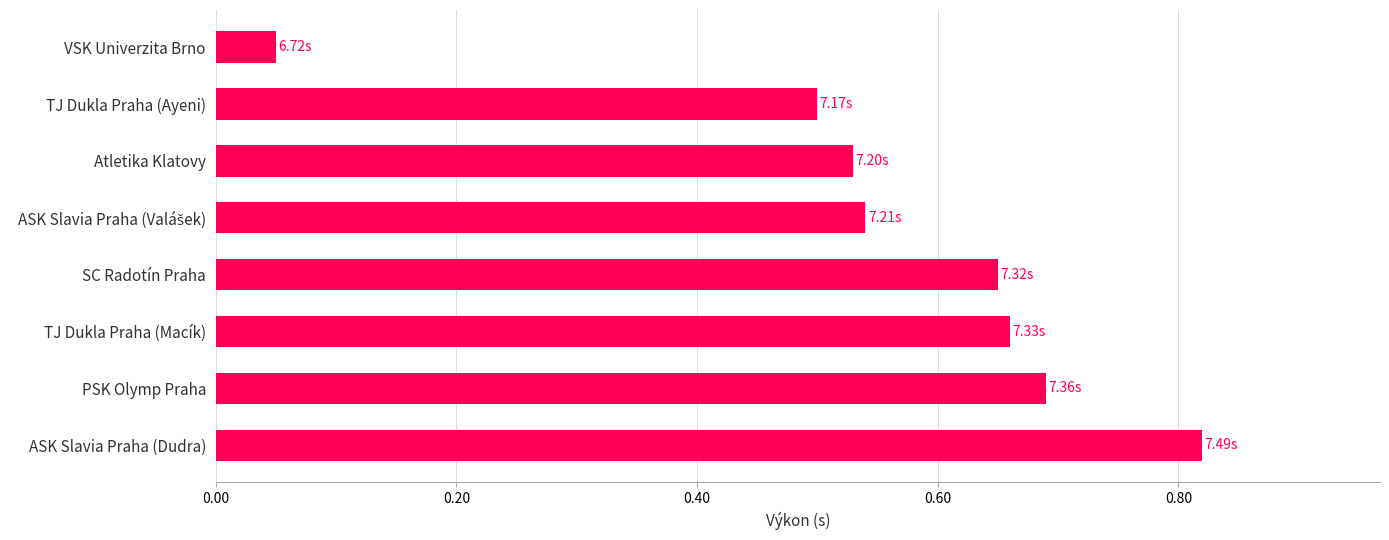

Between TJ Dukla Praha (Ayeni) and PSK Olymp Praha, which is larger?

PSK Olymp Praha